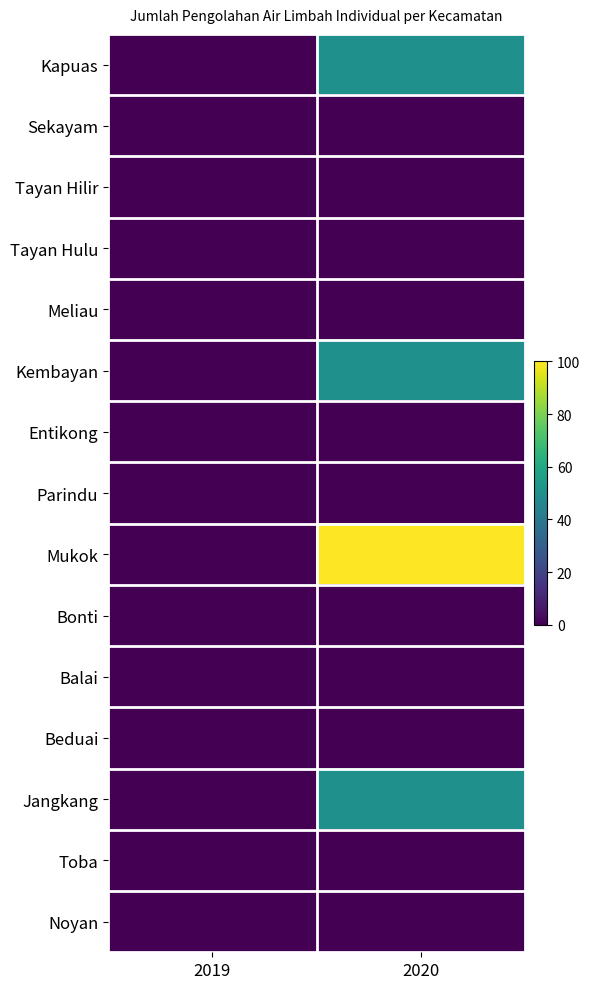

What is the total value across all series at 2020?

250